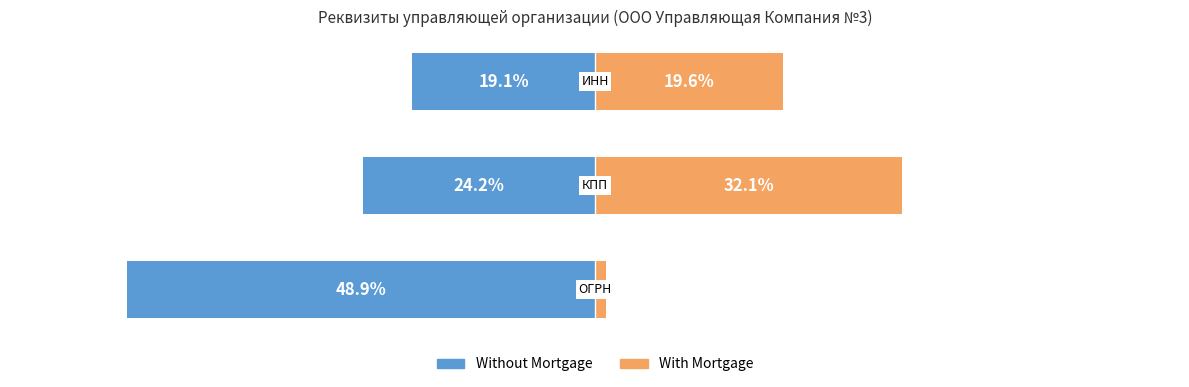

Between 1 and 2, which is larger?

2